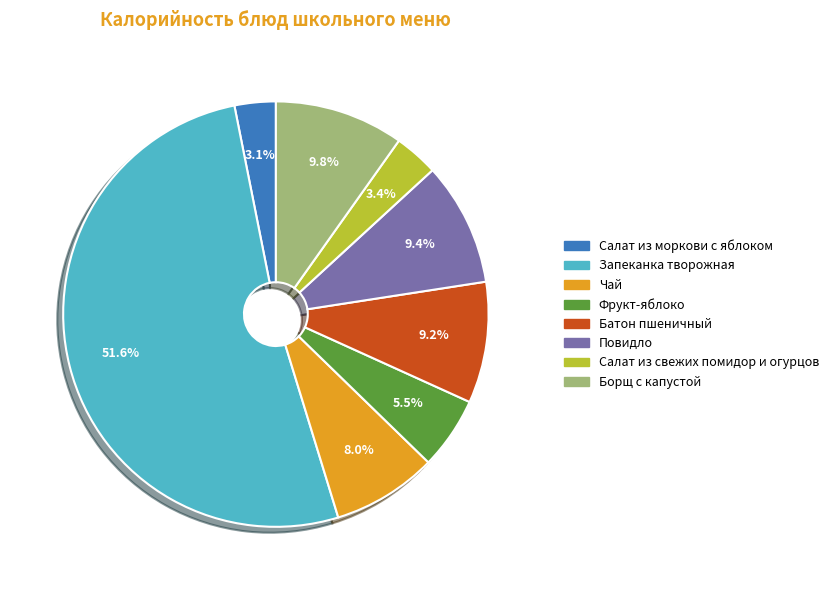

Which category has the biggest portion of the pie?

Запеканка творожная